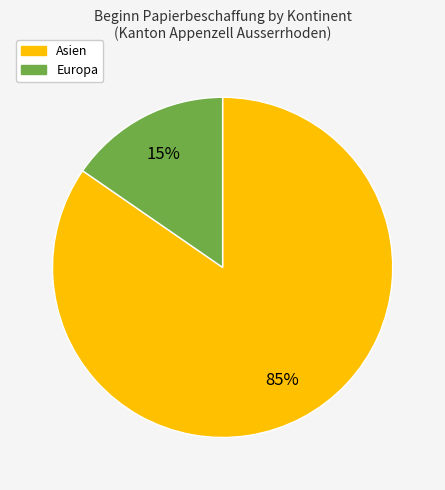

True or false: Europa accounts for 2% of the total.

False